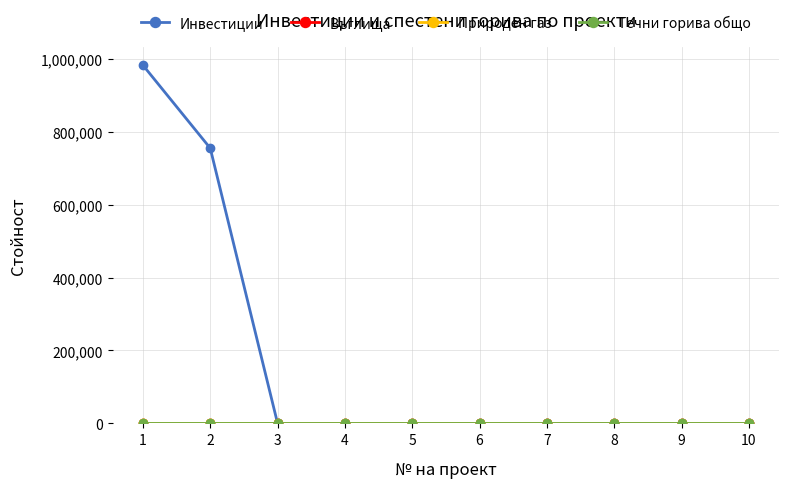

List the series in order of their peak value, lowest first.

Въглища, Природен газ, Течни горива общо, Инвестиции